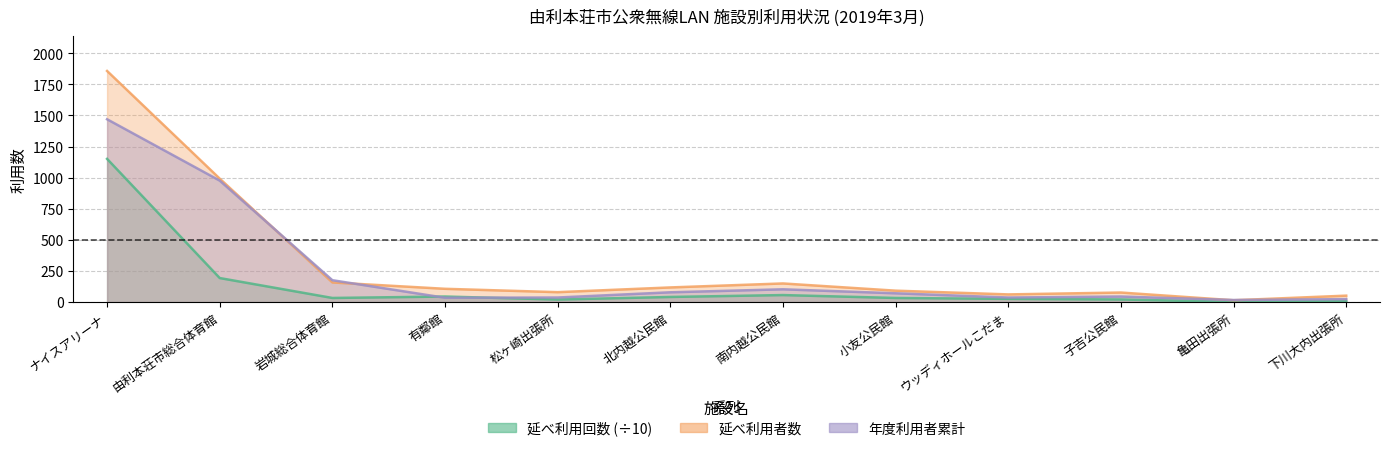

Which series has the largest total across all categories?

延べ利用者数